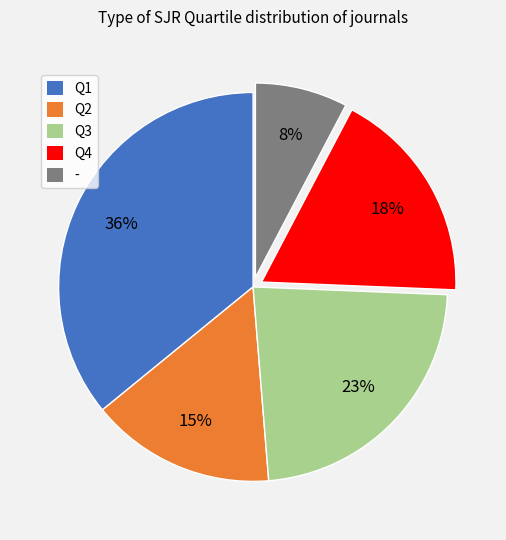

What is the smallest slice in the pie chart?

-